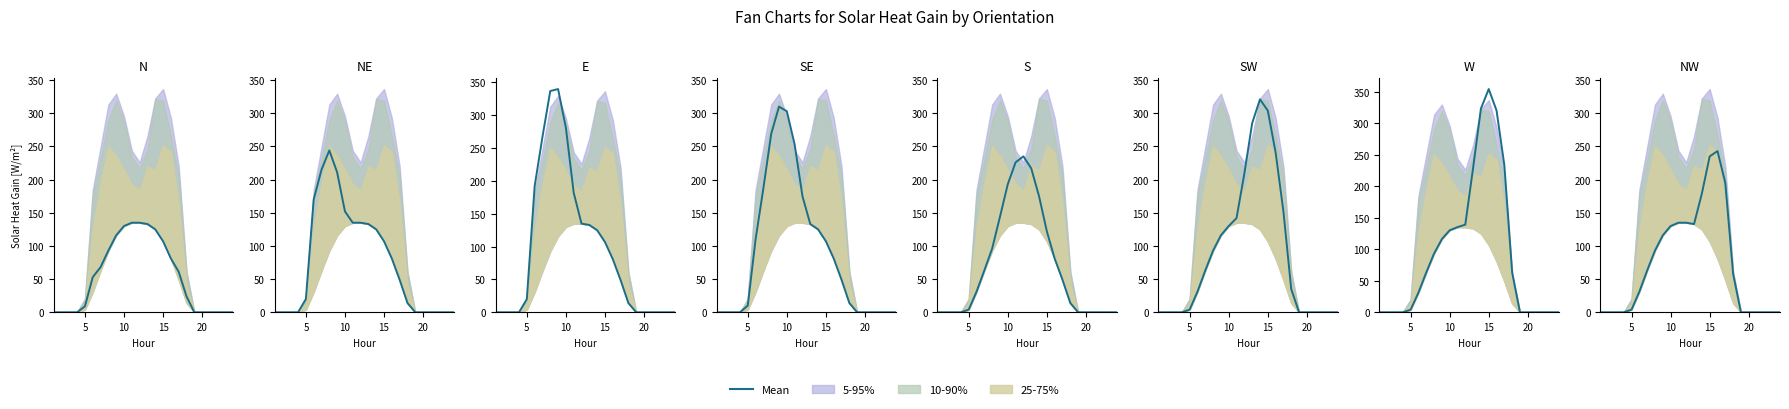

What is the average value?

73